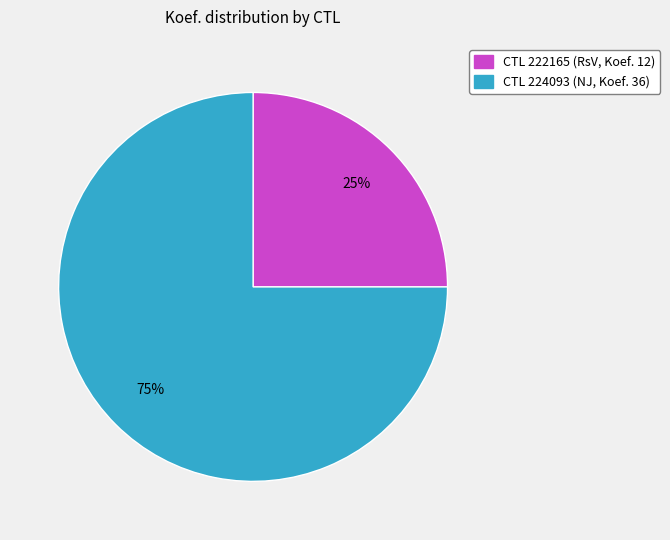

Is there a majority slice in this chart?

Yes